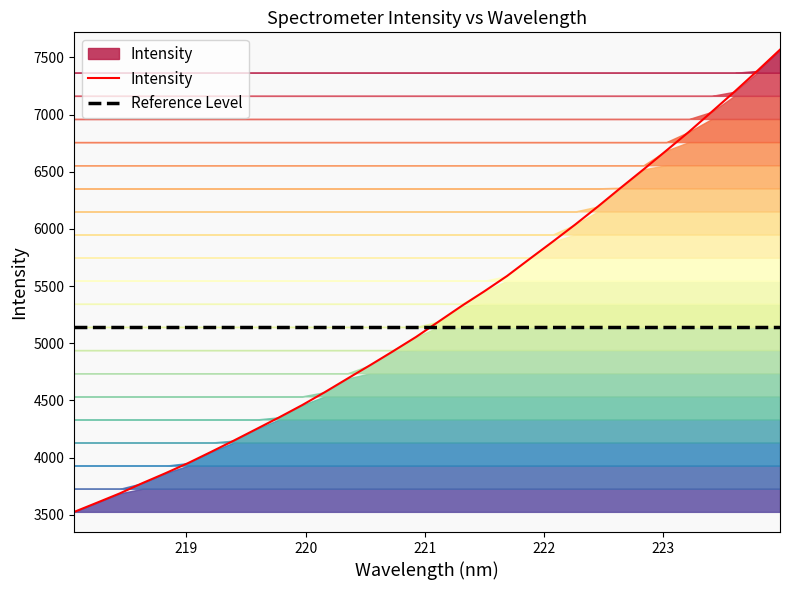

Count the number of categories in the chart.

32